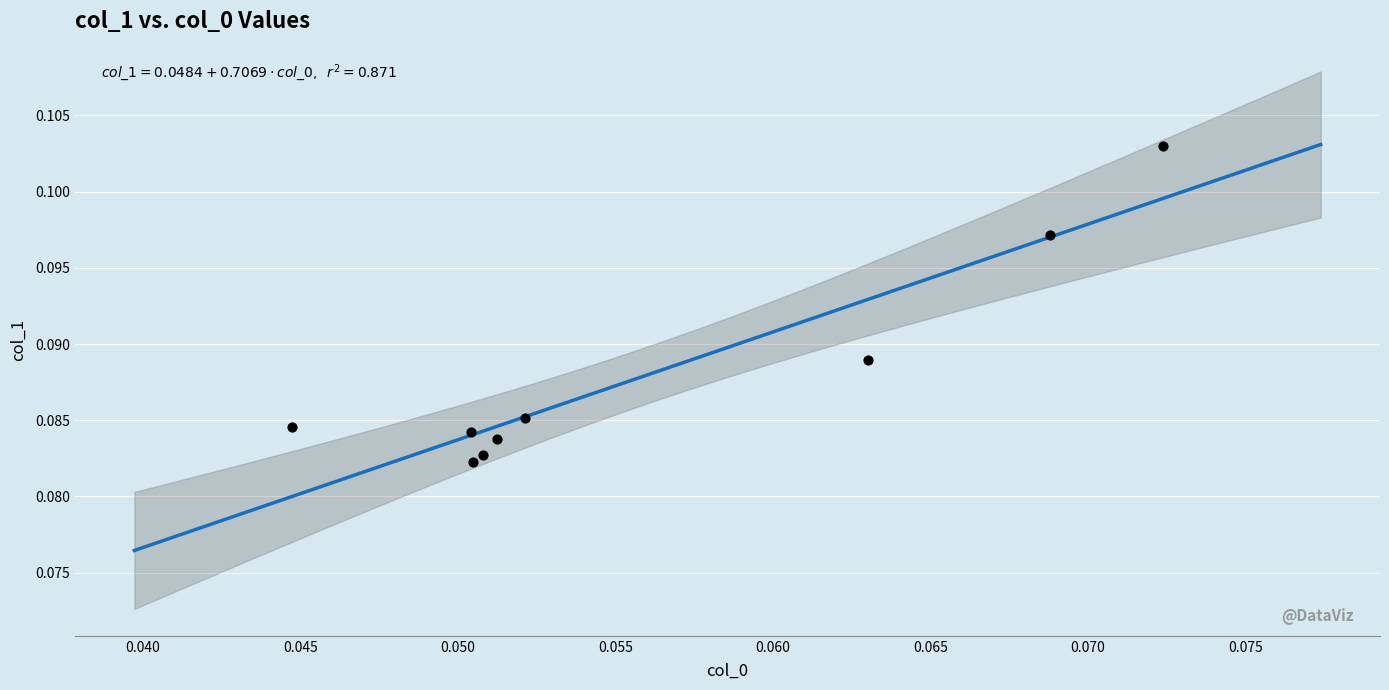

Count the number of points in this scatter plot.

9